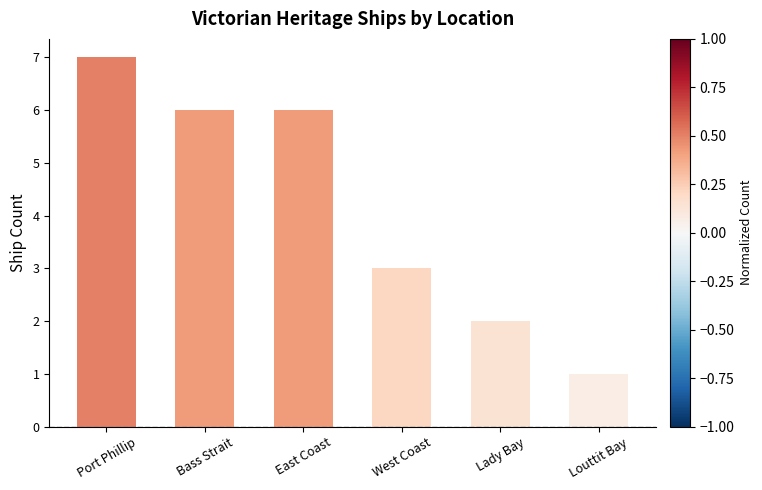

What is the average value?

4